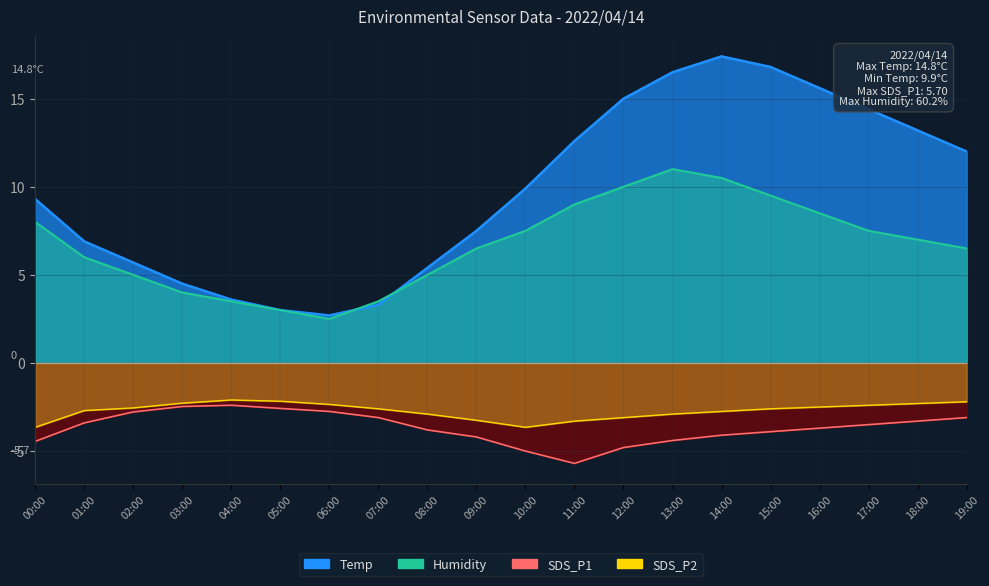

True or false: SDS_P1 has a value of -5.4 at 14:00.

False